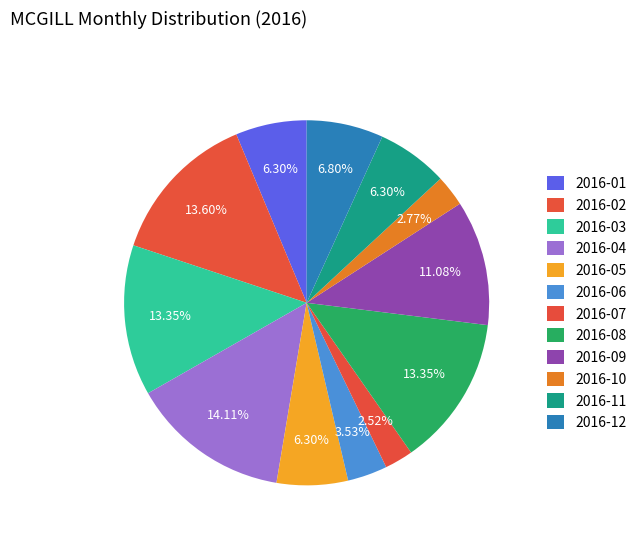

To the nearest percent, what portion does 2016-12 represent?

7%